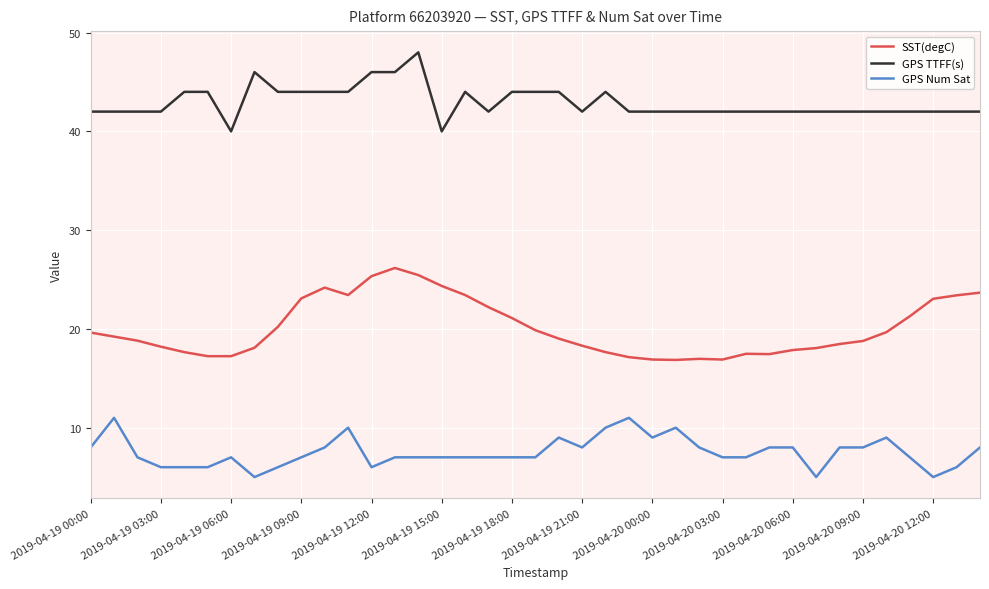

How many values in the SST(degC) series exceed 19?

20